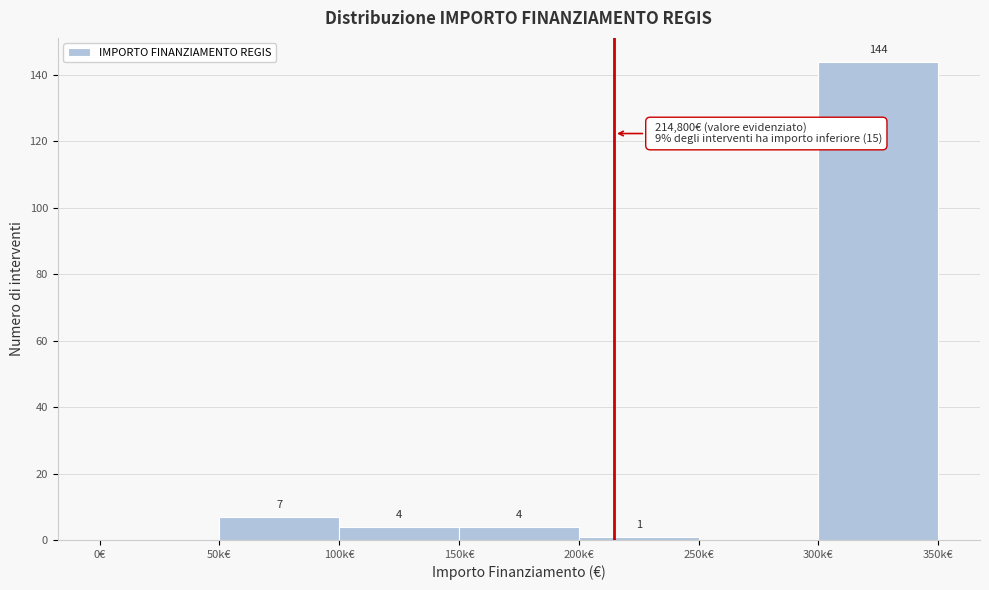

Reading left to right, what are all the values shown in this chart?

0€=0	50k€=7	100k€=4	150k€=4	200k€=1	250k€=0	300k€=144